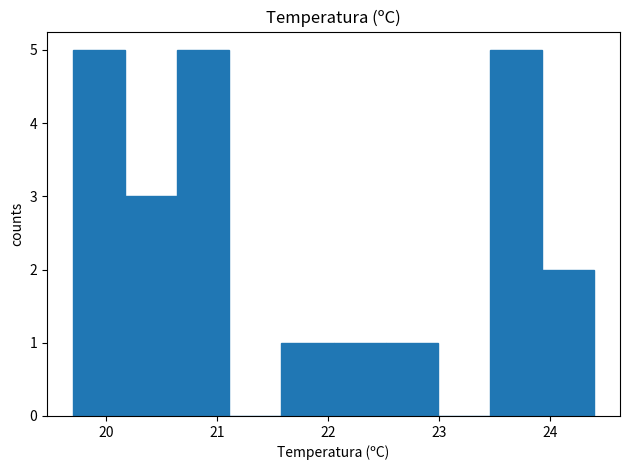

How tall is the bar that spans 22.52 to 22.99 on the x-axis? Neither the bar edges nor the heights are printed on the chart, so give them approximately, as read against the axes.

1